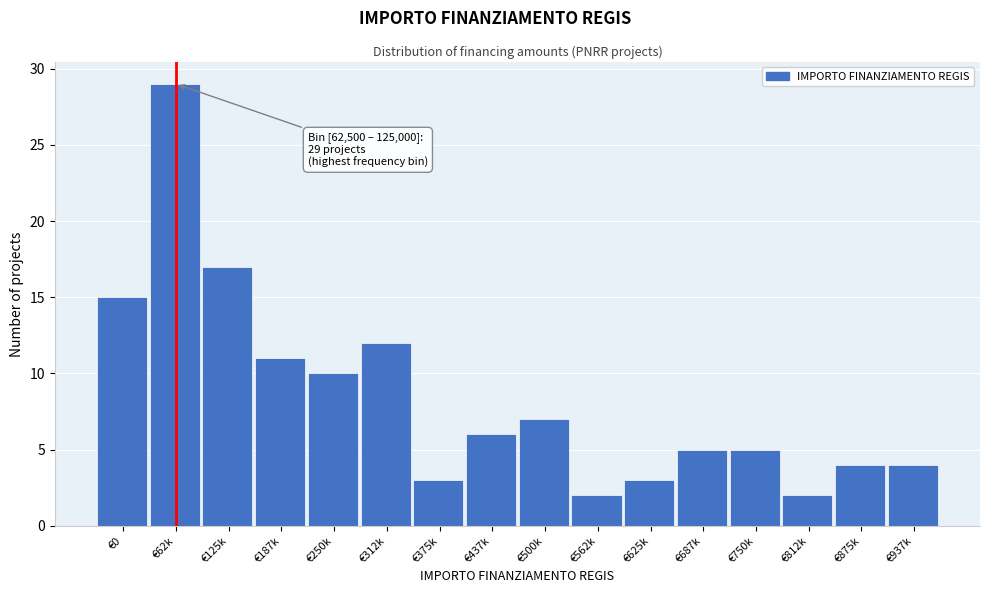

Reading right to left, what are all the values shown in this chart?

€937k=4	€875k=4	€812k=2	€750k=5	€687k=5	€625k=3	€562k=2	€500k=7	€437k=6	€375k=3	€312k=12	€250k=10	€187k=11	€125k=17	€62k=29	€0=15